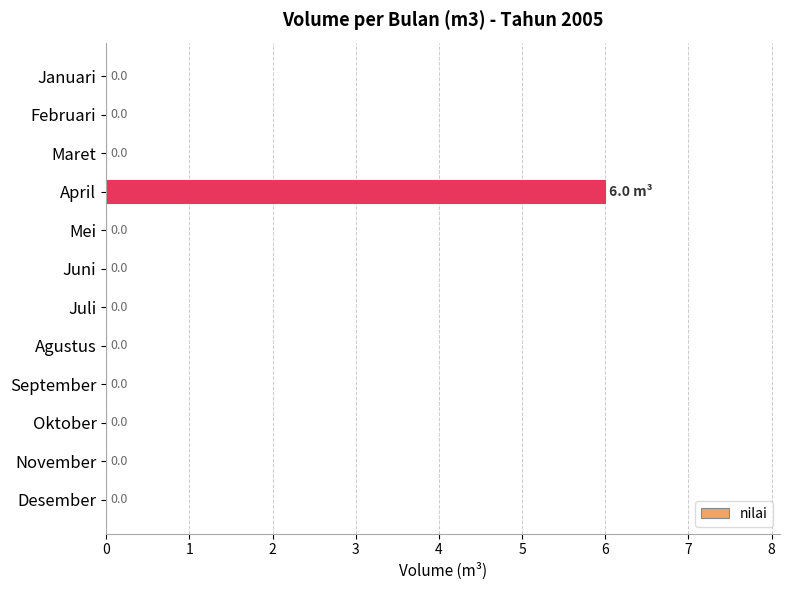

At which category does the chart reach its peak across all series?

April